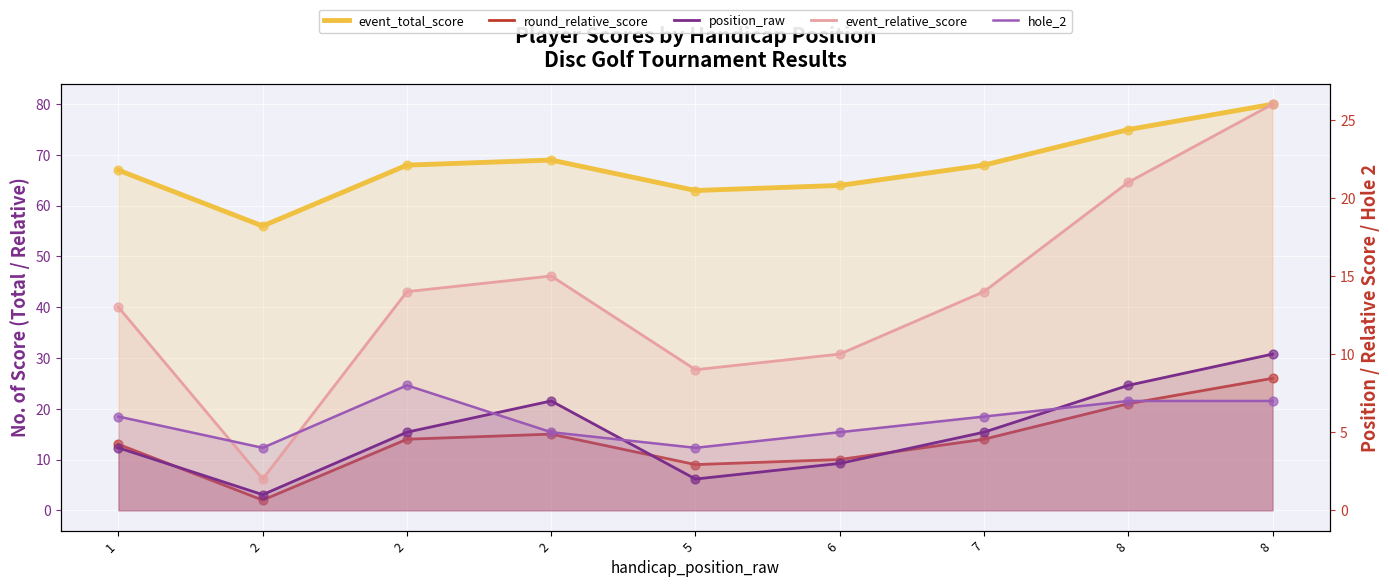

Which series reaches the minimum Y coordinate?

position_raw